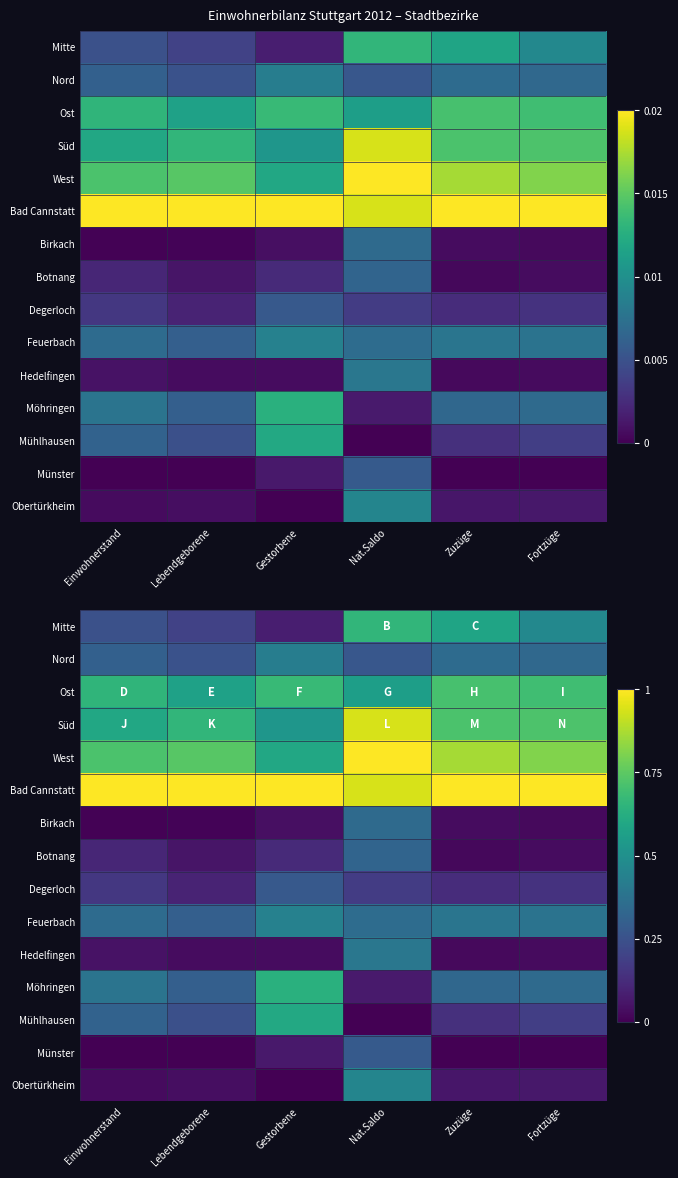

True or false: West has a value of 0.7 at Lebendgeborene.

True